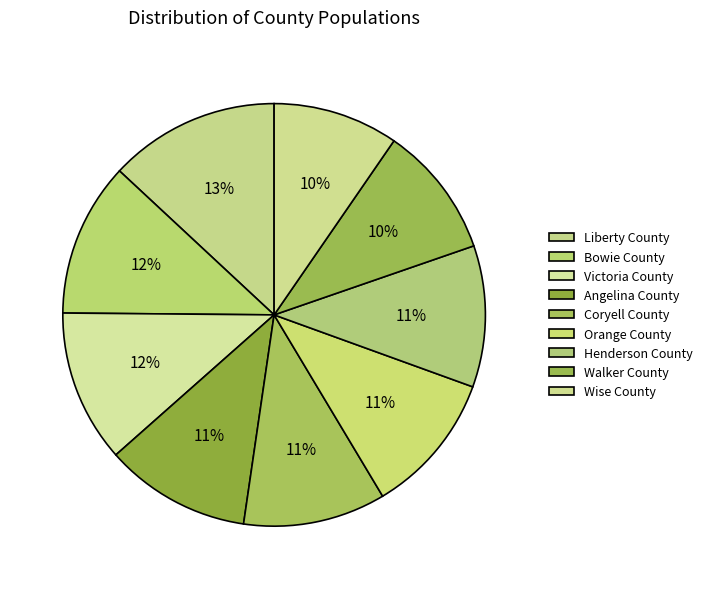

Does Coryell County represent more than half of the total?

No